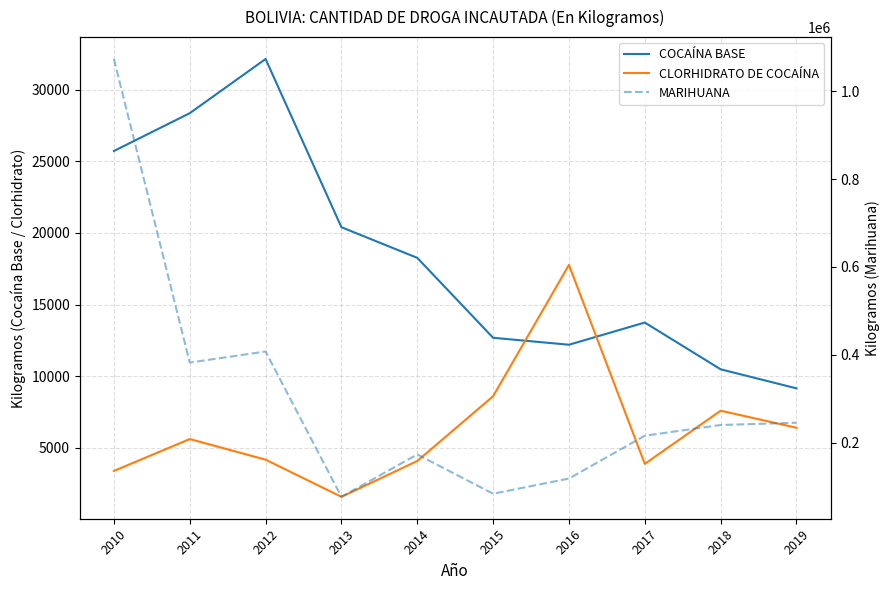

How many values in the COCAÍNA BASE series are below 18258?

5